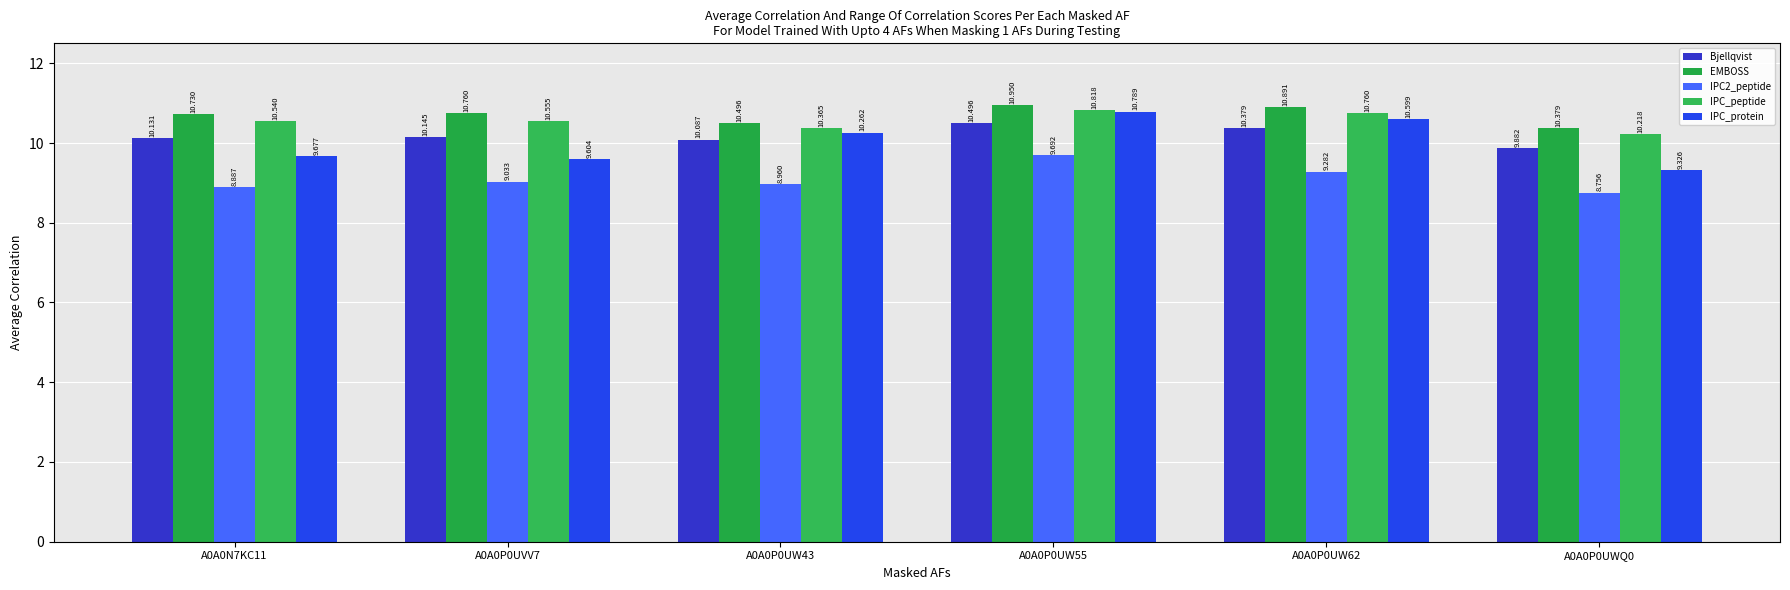

What are all the series names shown in the legend?

Bjellqvist, EMBOSS, IPC2_peptide, IPC_peptide, IPC_protein